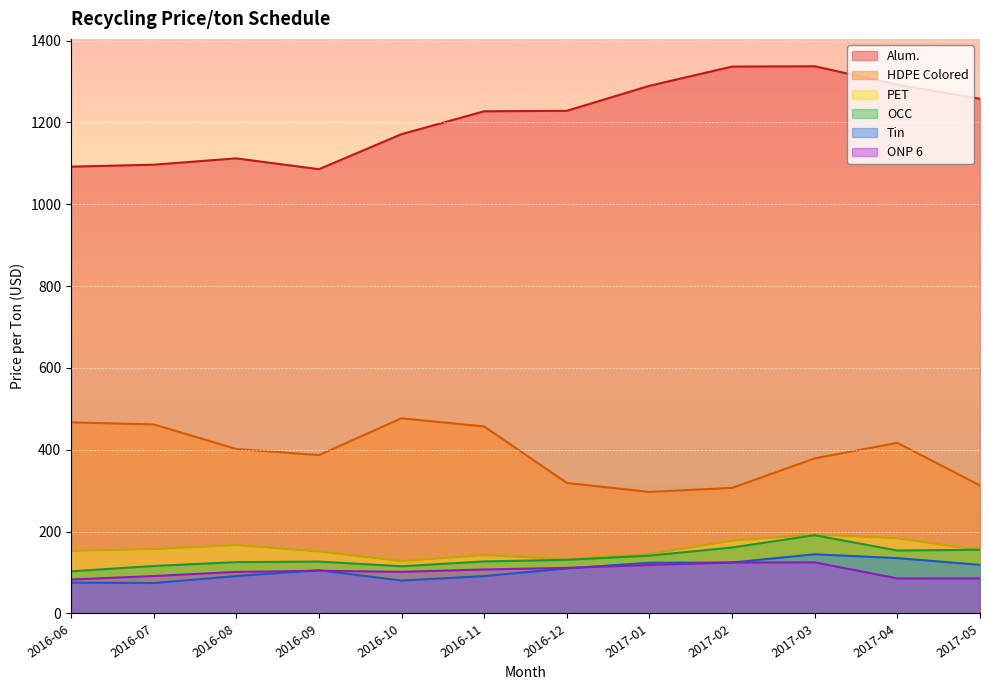

In PET, how many points are higher than both neighbors (excluding endpoints)?

3